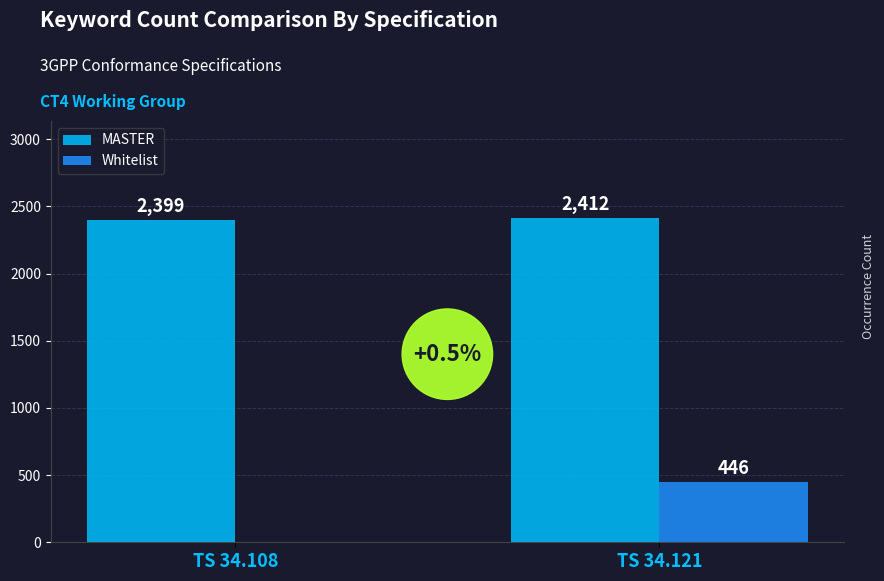

Reading left to right, what are all the values shown in this chart?

MASTER: 2399	2412
Whitelist: 0	446